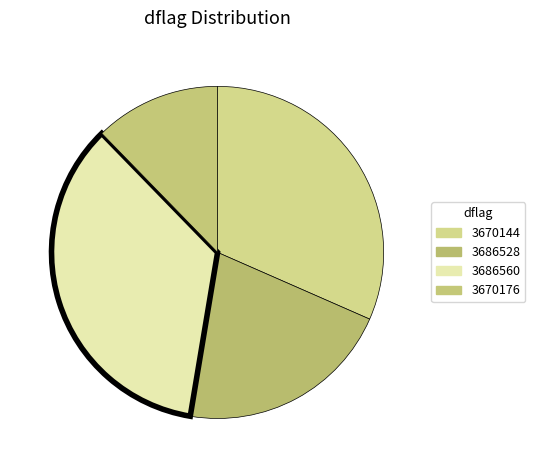

Combined, do 3670144 and 3670176 account for over 50%?

No